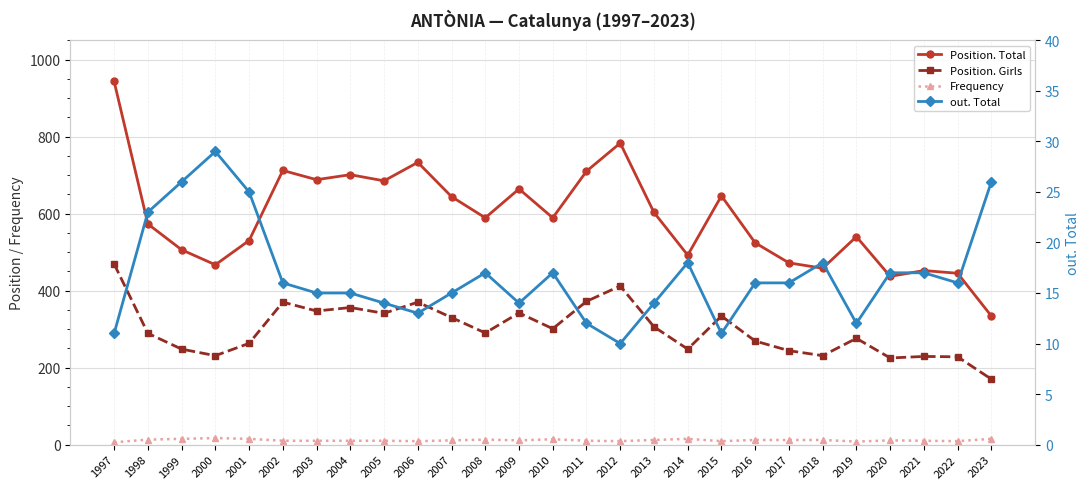

Reading left to right, transcribe all the data shown in this chart.

Position. Total: 1997=943	1998=573	1999=506	2000=467	2001=530	2002=712	2003=688	2004=701	2005=685	2006=733	2007=644	2008=589	2009=664	2010=589	2011=710	2012=783	2013=603	2014=492	2015=646	2016=524	2017=472	2018=458	2019=540	2020=437	2021=452	2022=445	2023=334
Position. Girls: 1997=469	1998=289	1999=248	2000=231	2001=263	2002=370	2003=347	2004=356	2005=341	2006=370	2007=330	2008=290	2009=342	2010=301	2011=372	2012=412	2013=306	2014=248	2015=334	2016=269	2017=244	2018=231	2019=276	2020=225	2021=229	2022=228	2023=170
Frequency: 1997=6	1998=13	1999=15	2000=17	2001=15	2002=10	2003=10	2004=10	2005=10	2006=9	2007=11	2008=13	2009=11	2010=14	2011=10	2012=9	2013=12	2014=15	2015=9	2016=12	2017=12	2018=12	2019=8	2020=11	2021=10	2022=9	2023=15
out. Total: 1997=11	1998=23	1999=26	2000=29	2001=25	2002=16	2003=15	2004=15	2005=14	2006=13	2007=15	2008=17	2009=14	2010=17	2011=12	2012=10	2013=14	2014=18	2015=11	2016=16	2017=16	2018=18	2019=12	2020=17	2021=17	2022=16	2023=26